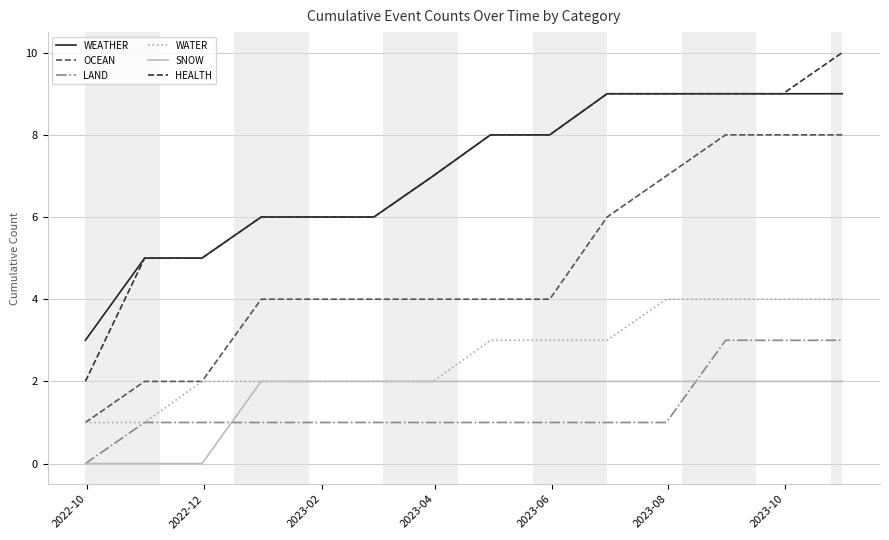

Which series has the widest spread of values?

HEALTH